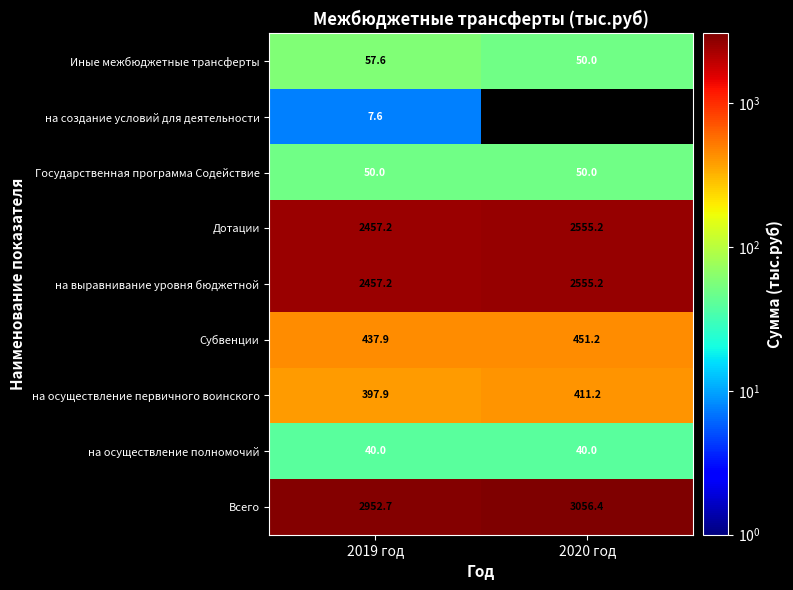

What is the difference between the Иные межбюджетные трансферты values at 2020 год and 2019 год?

7.6